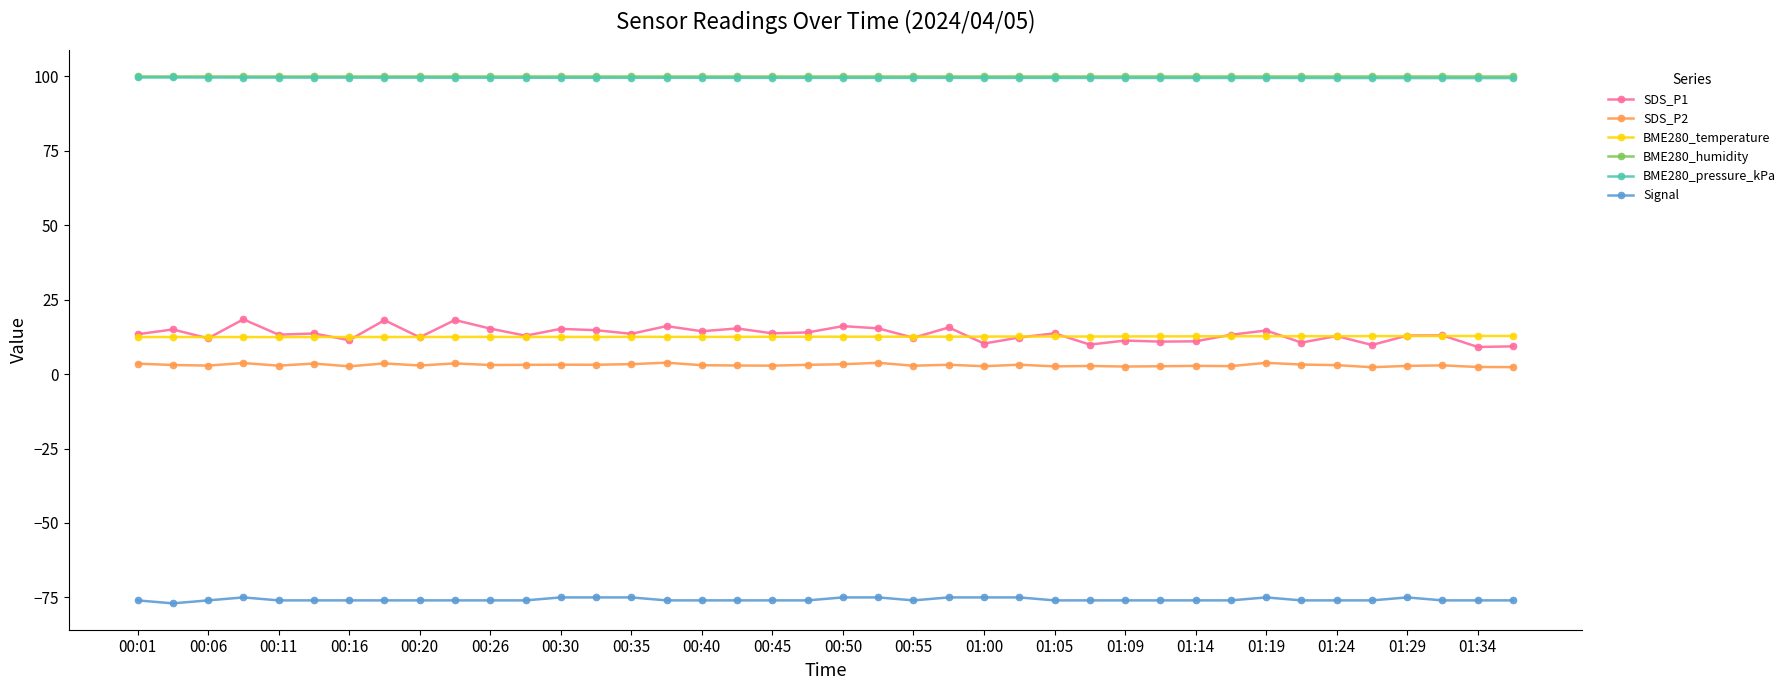

Count the number of categories in the chart.

40